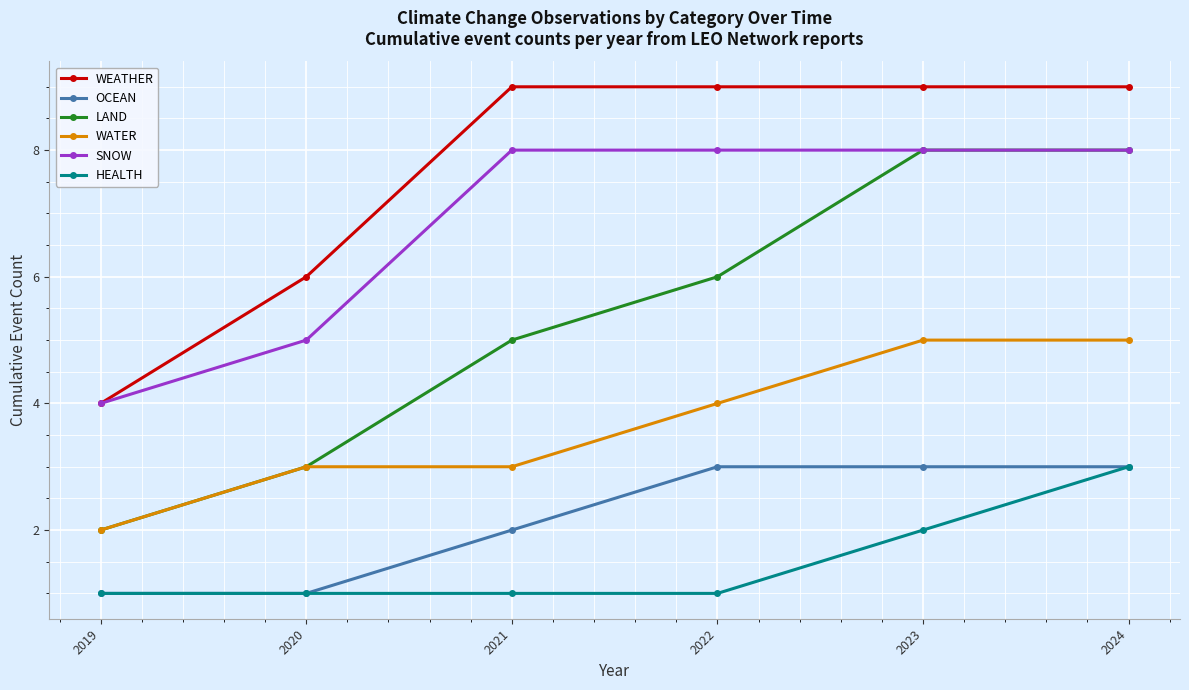

True or false: WEATHER and OCEAN cross at least once.

False